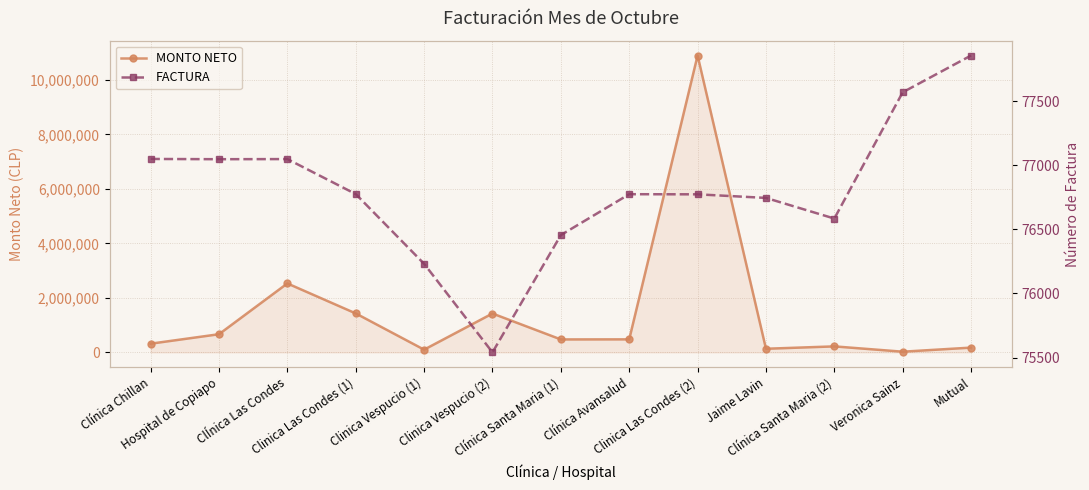

How many intersections are there between FACTURA and MONTO NETO?

2